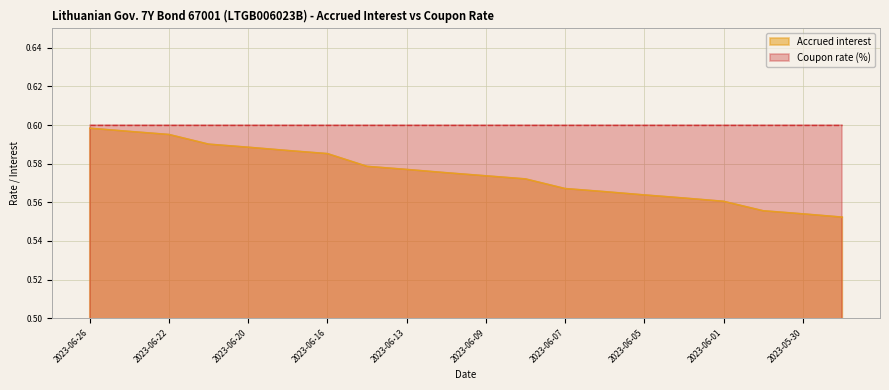

List the labels in order of value, smallest first.

2023-05-29, 2023-05-30, 2023-05-31, 2023-06-01, 2023-06-02, 2023-06-05, 2023-06-06, 2023-06-07, 2023-06-08, 2023-06-09, 2023-06-12, 2023-06-13, 2023-06-14, 2023-06-16, 2023-06-19, 2023-06-20, 2023-06-21, 2023-06-22, 2023-06-23, 2023-06-26